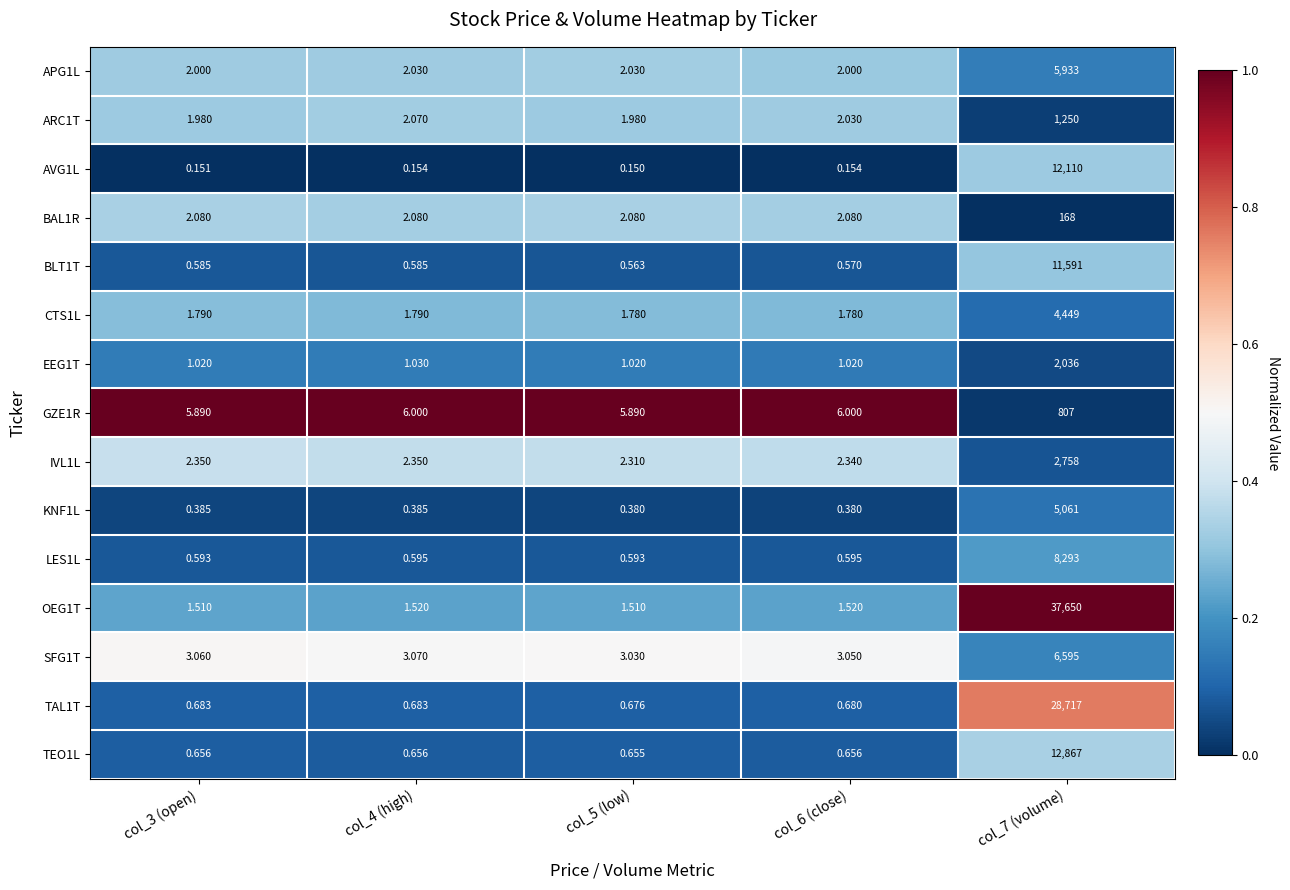

Is the value of EEG1T at col_4 (high) greater than the value of BAL1R at col_7 (volume)?

No